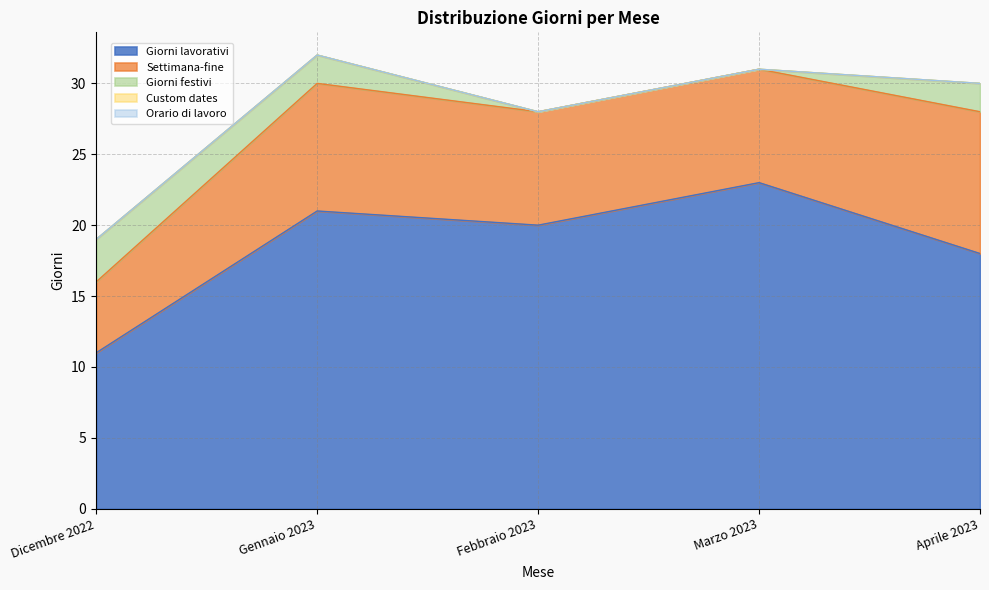

What is the maximum value shown in the chart?

23